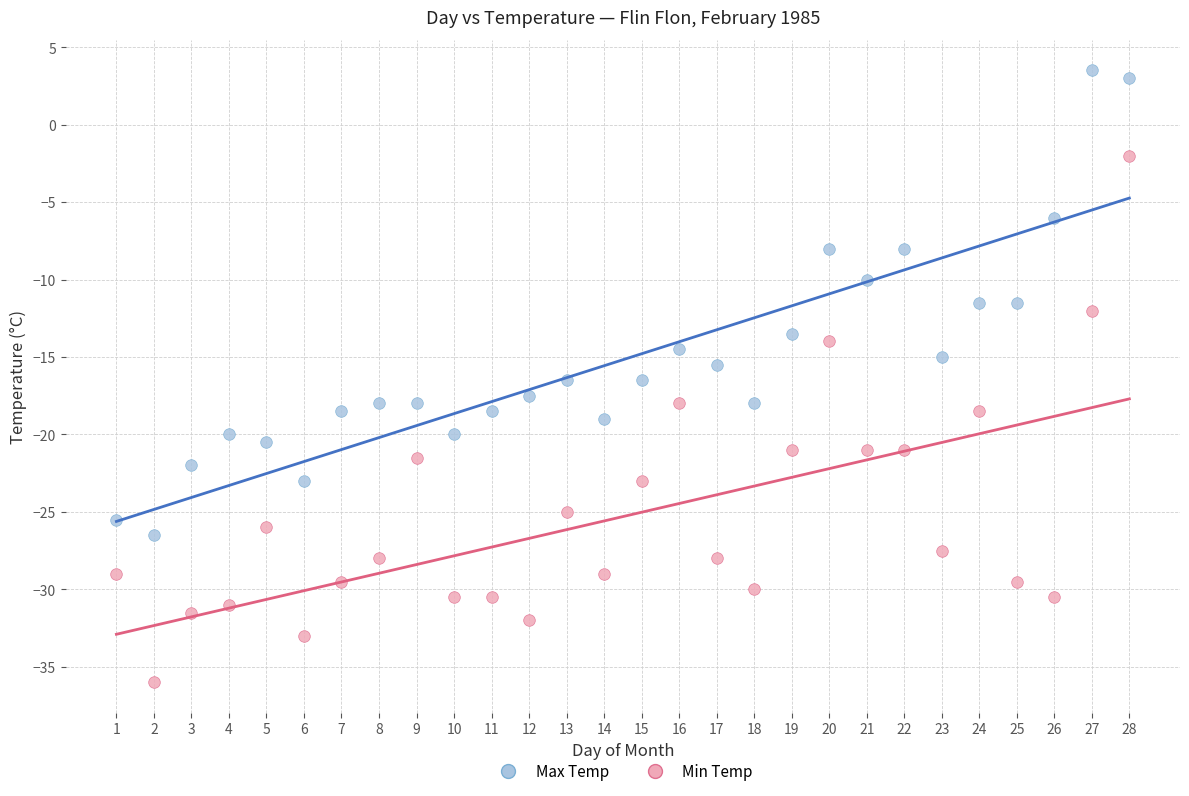

What are all the series names shown in the legend?

Max Temp, Min Temp